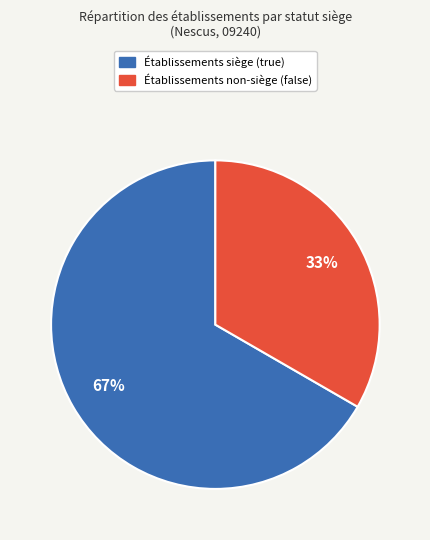

To the nearest percent, what is the average slice percentage?

50%